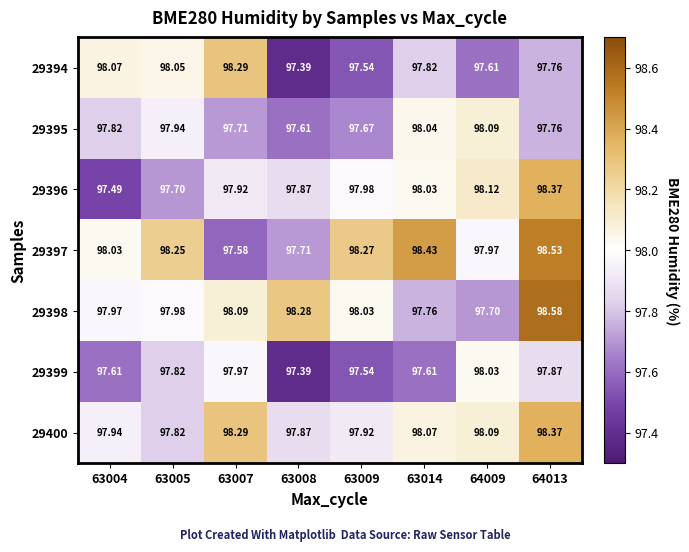

Is the value of 29400 at 64013 greater than the value of 29395 at 63005?

Yes